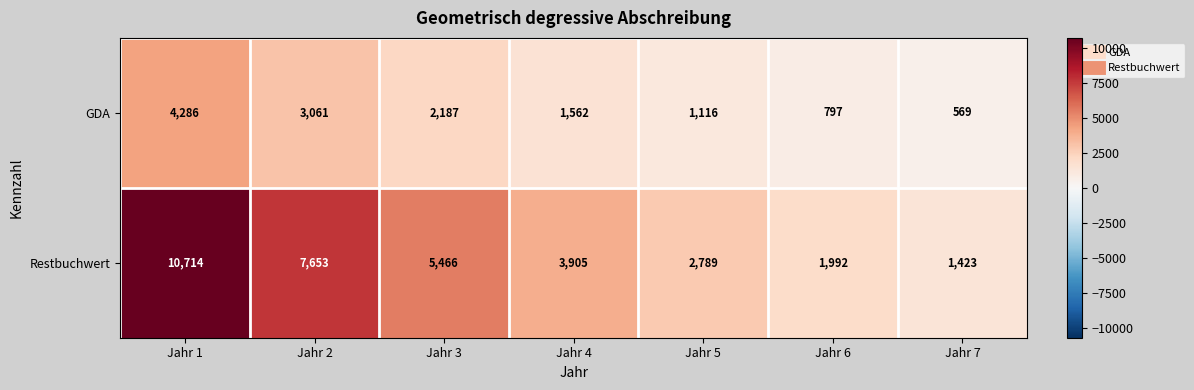

Count the number of data series in this chart.

2